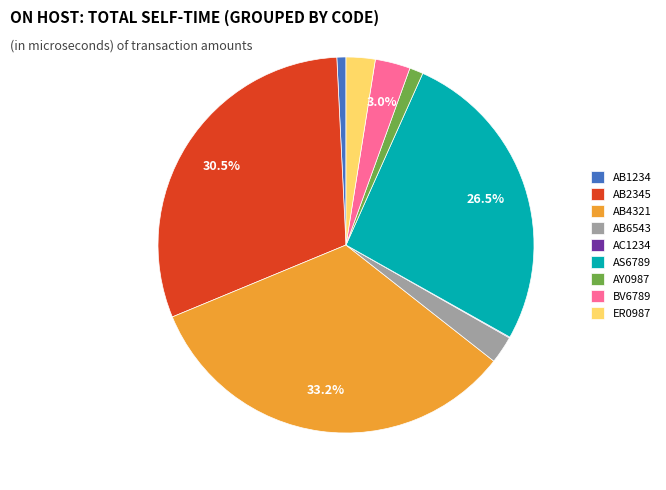

Between AB2345 and AS6789, which is larger?

AB2345